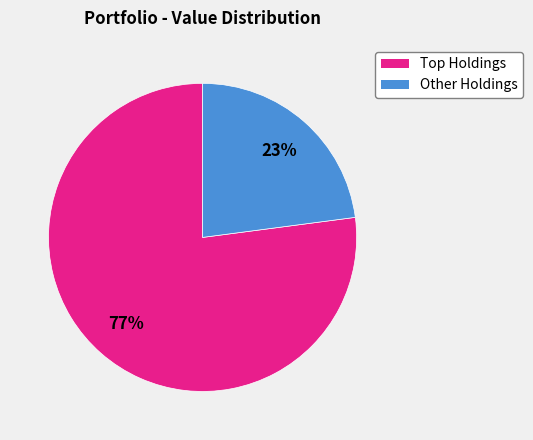

To the nearest percent, what is the average slice percentage?

50%